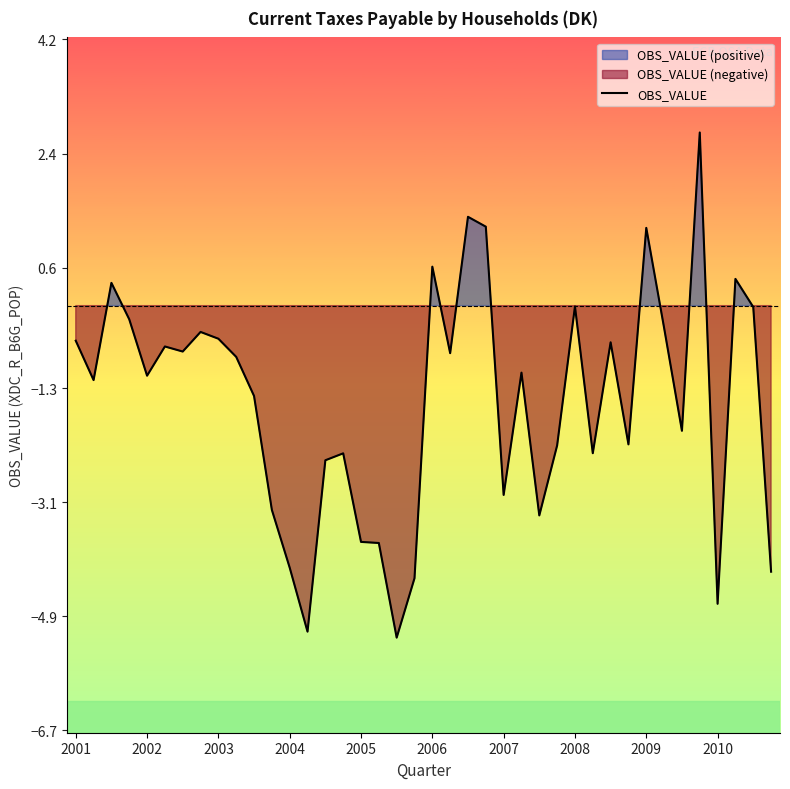

What is the value of the 18th point from the left?

-3.7